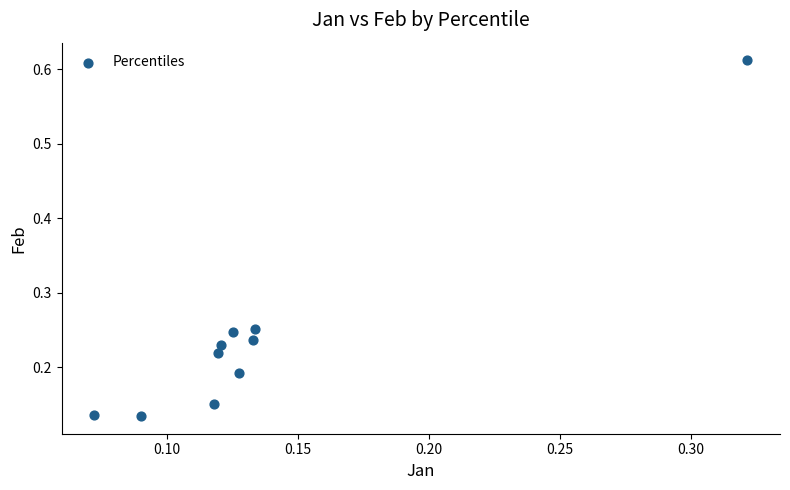

What is the range of Y values (max minus min)?

0.5